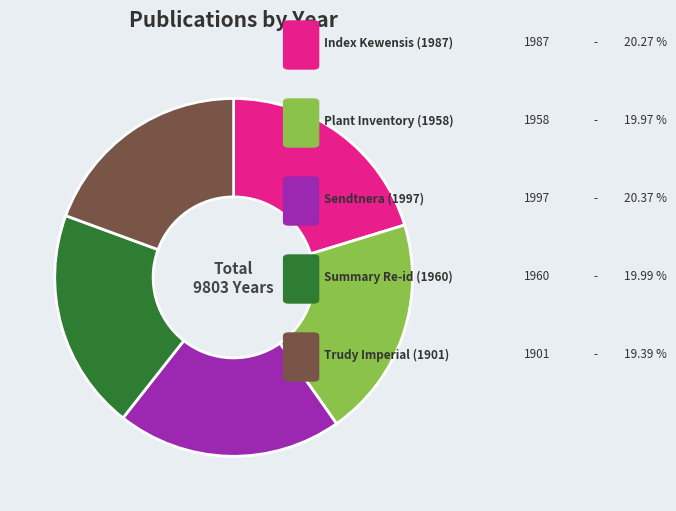

Is there a majority slice in this chart?

No